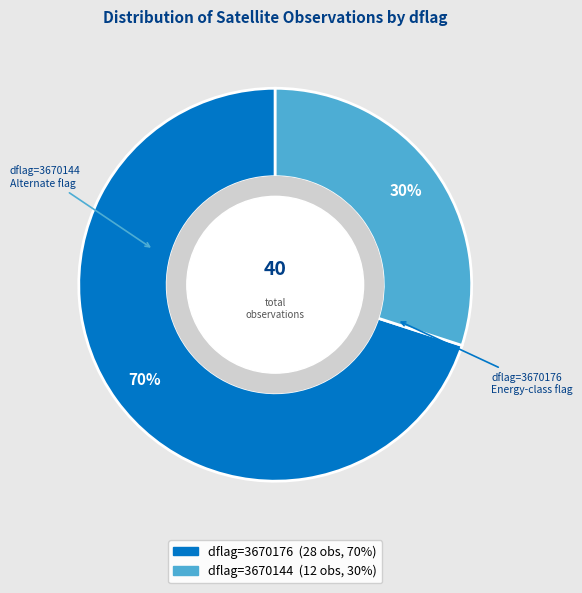

To the nearest percent, what is the difference between the largest and smallest slice percentages?

40%